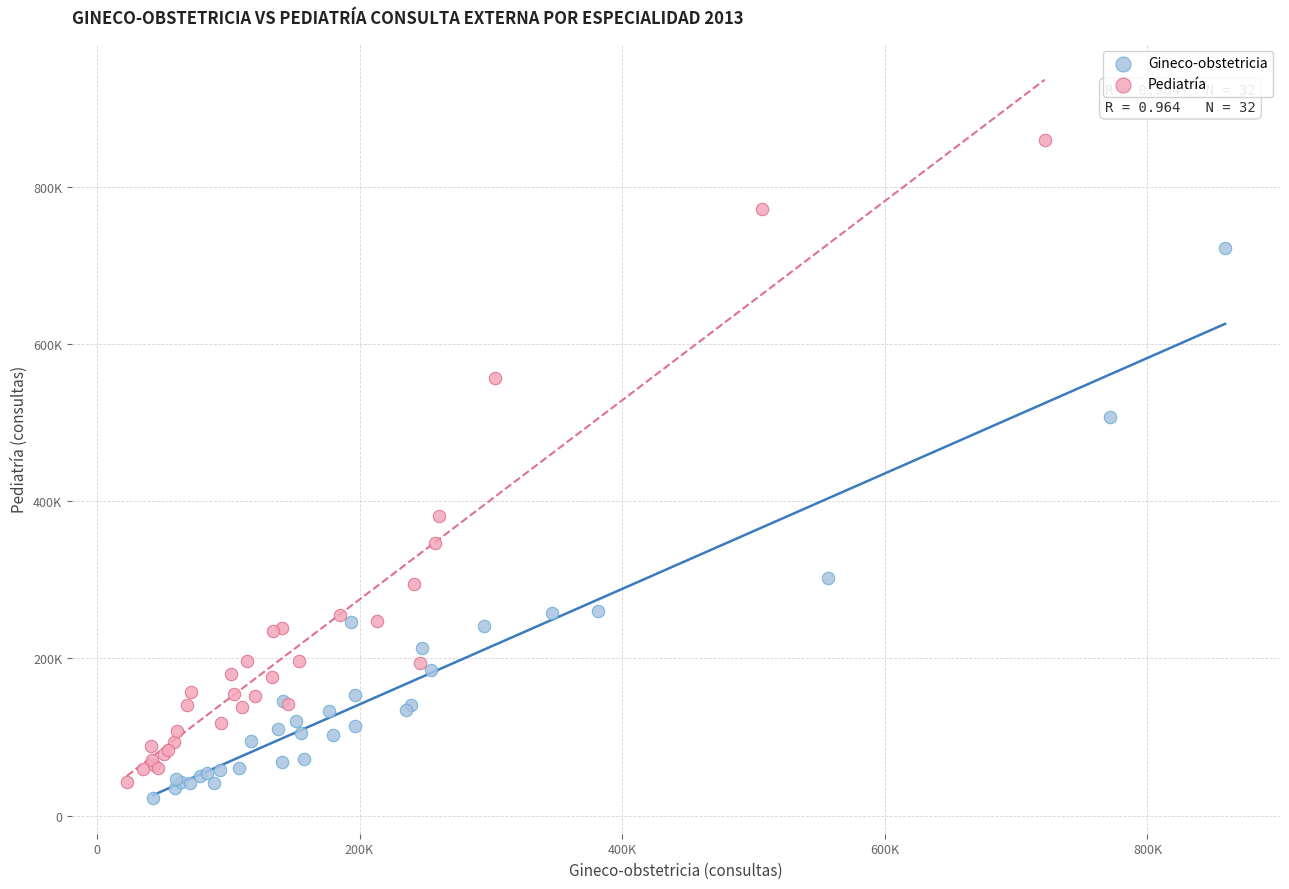

Which series has the widest spread of Y values?

Pediatría